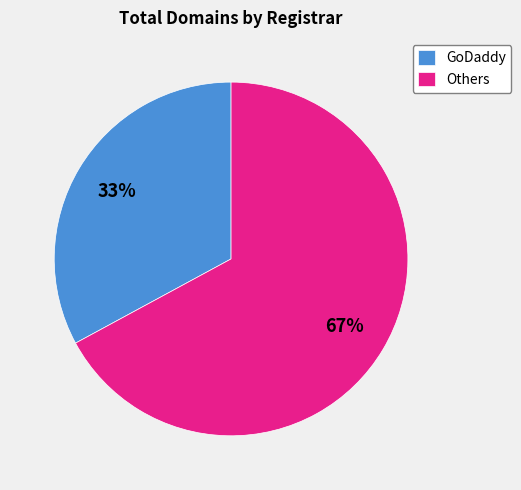

To the nearest percent, what is the difference between the GoDaddy and Others slice percentages?

34%